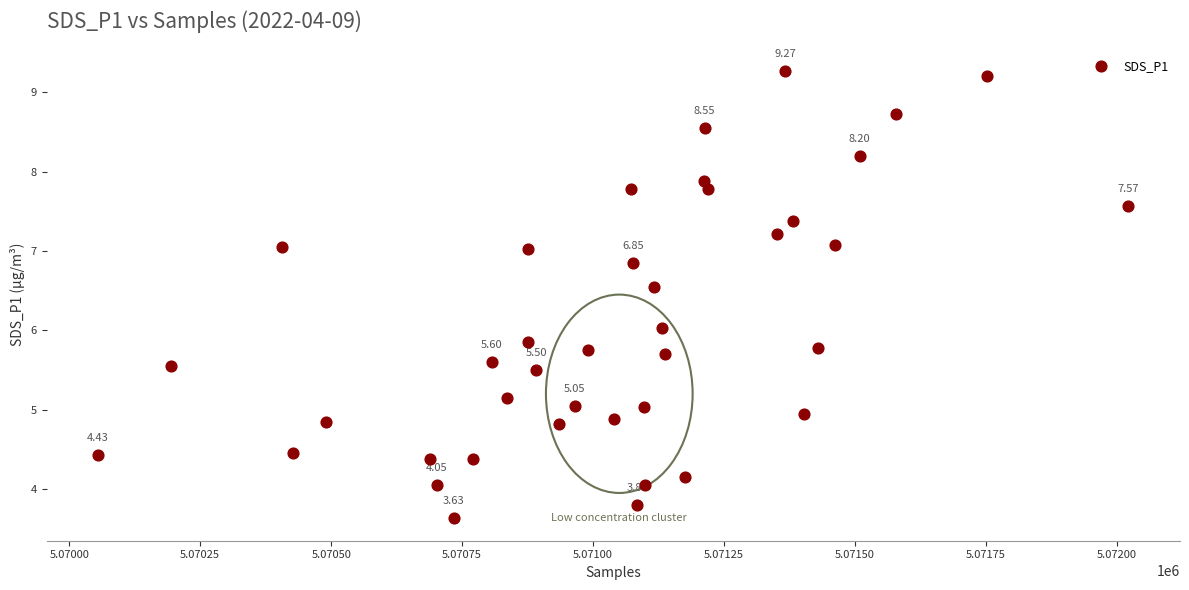

What is the range of Y values (max minus min)?

5.6